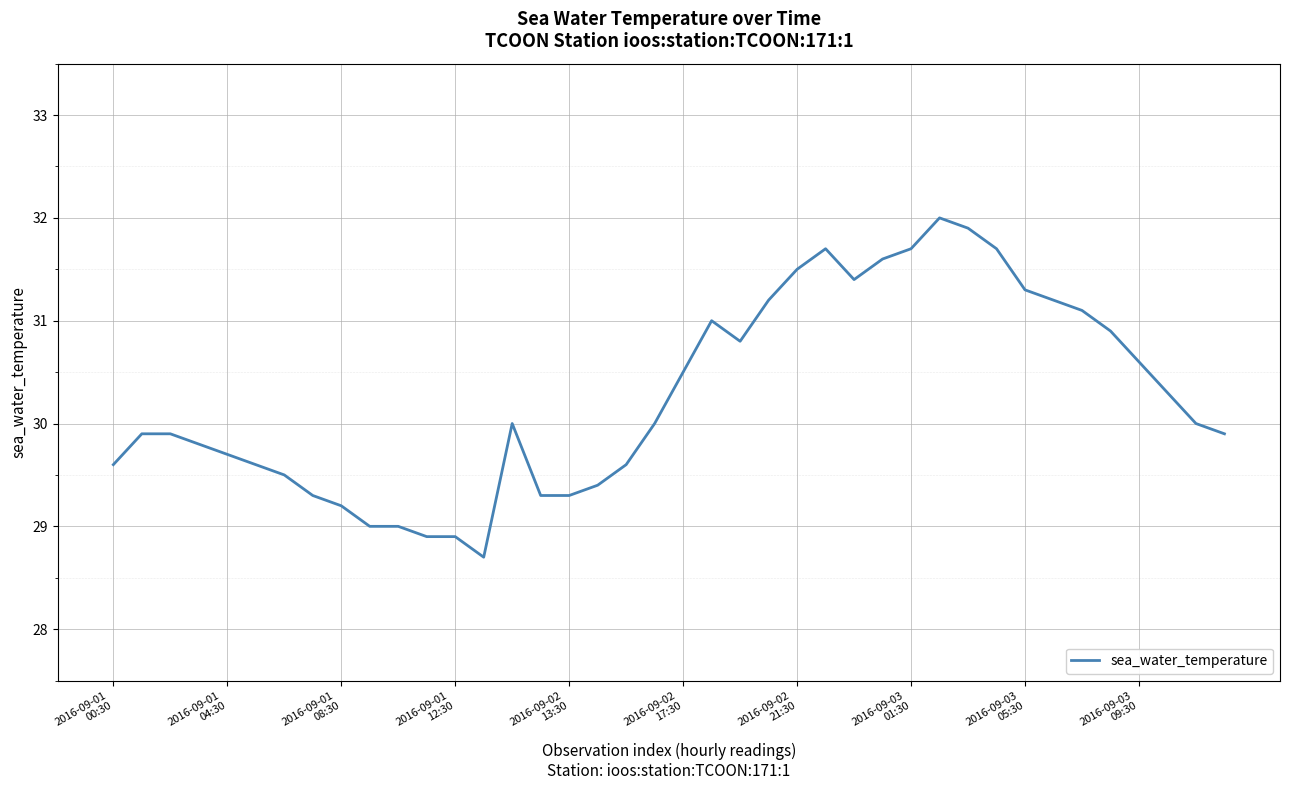

What is the difference between the maximum and minimum values?

3.3